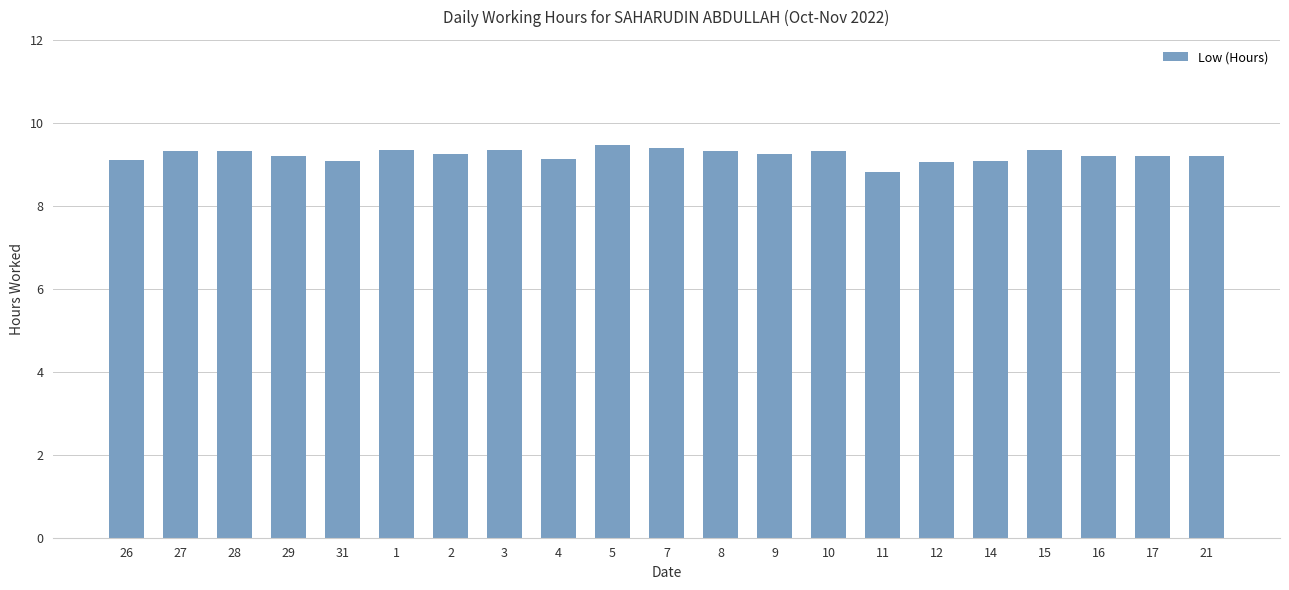

What is the average value?

9.2